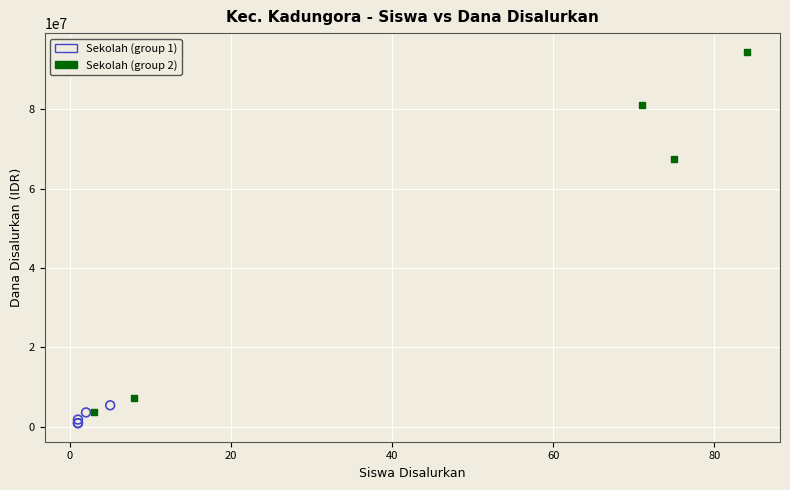

Which series contains the highest Y value?

Sekolah (group 2)